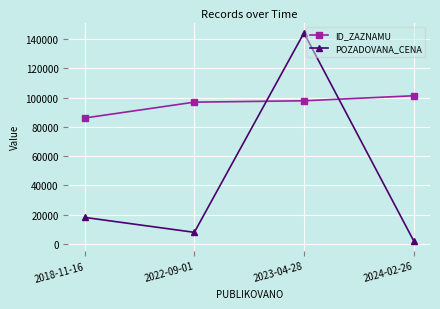

Which series has the largest total across all categories?

ID_ZAZNAMU